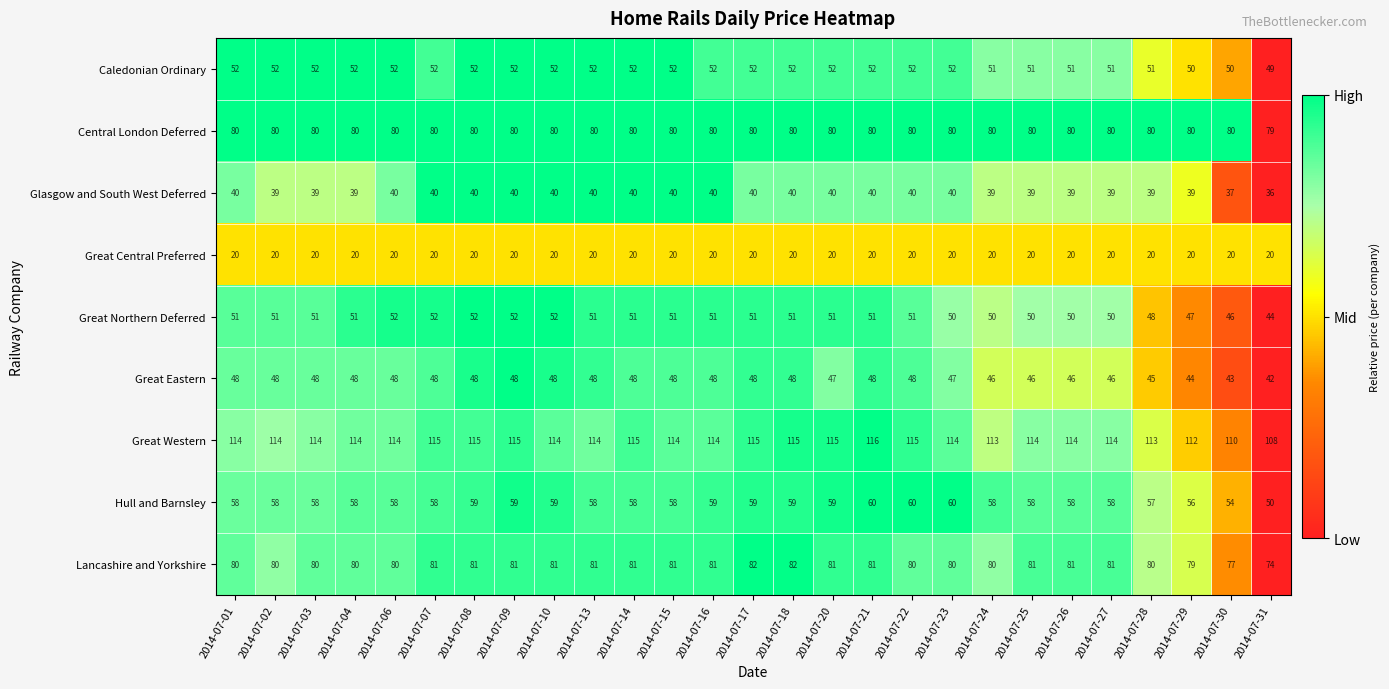

What is the difference between the highest and lowest values at 2014-07-20?

95